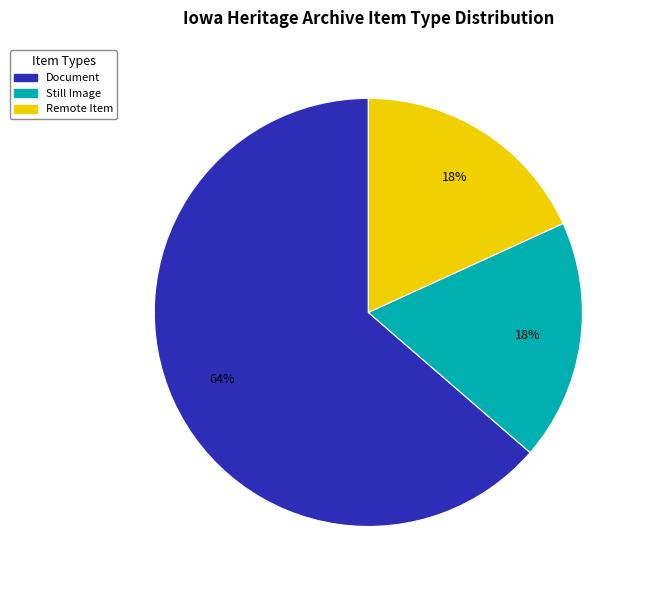

To the nearest percent, what is the average slice percentage?

33%